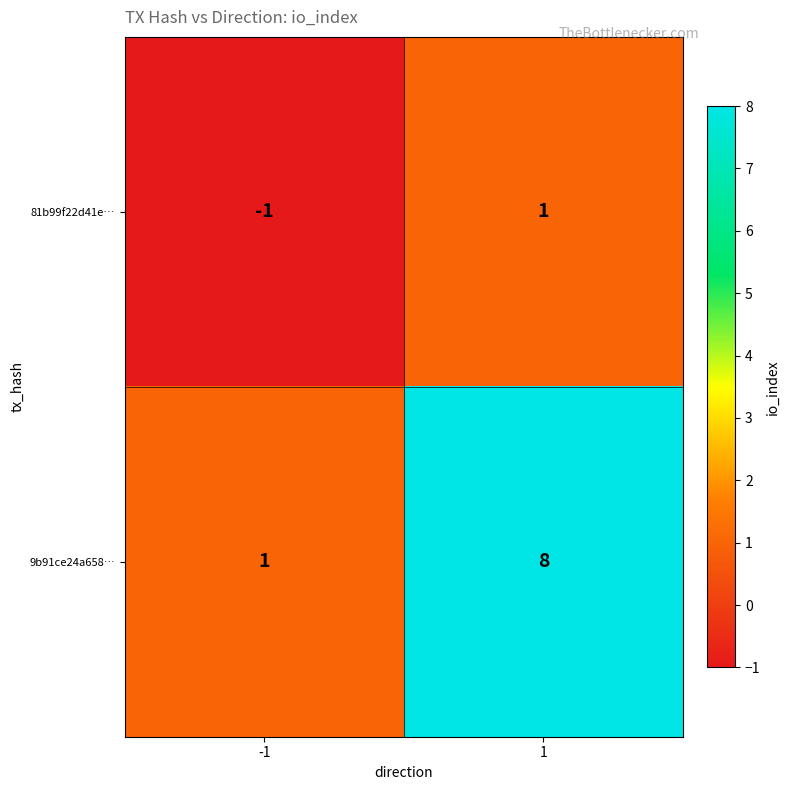

What is the total value across all series at 1?

9